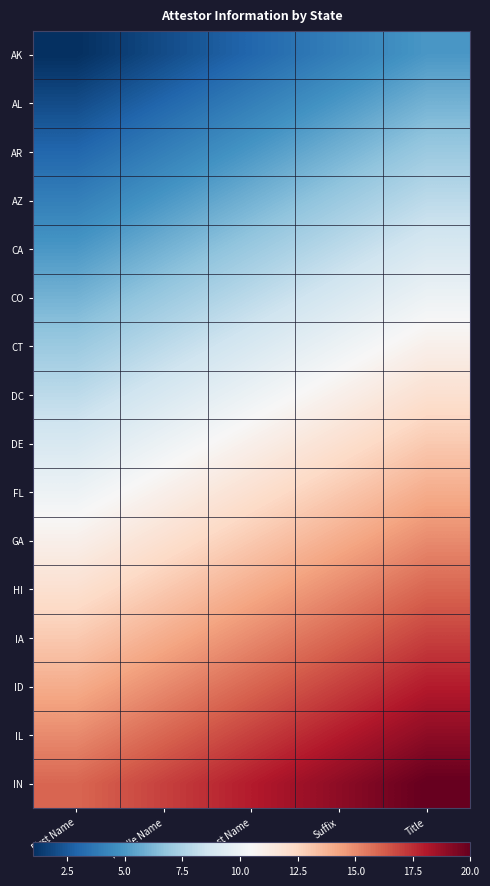

What is the total value across all series at First Name?

136